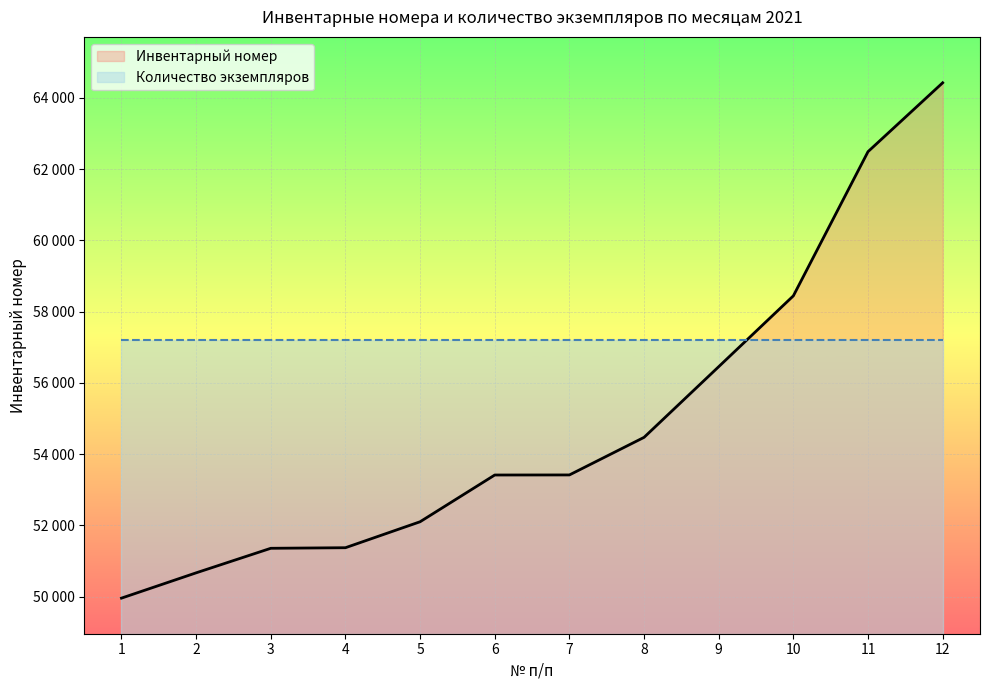

What is the difference between the values at 11 and 2?

11823